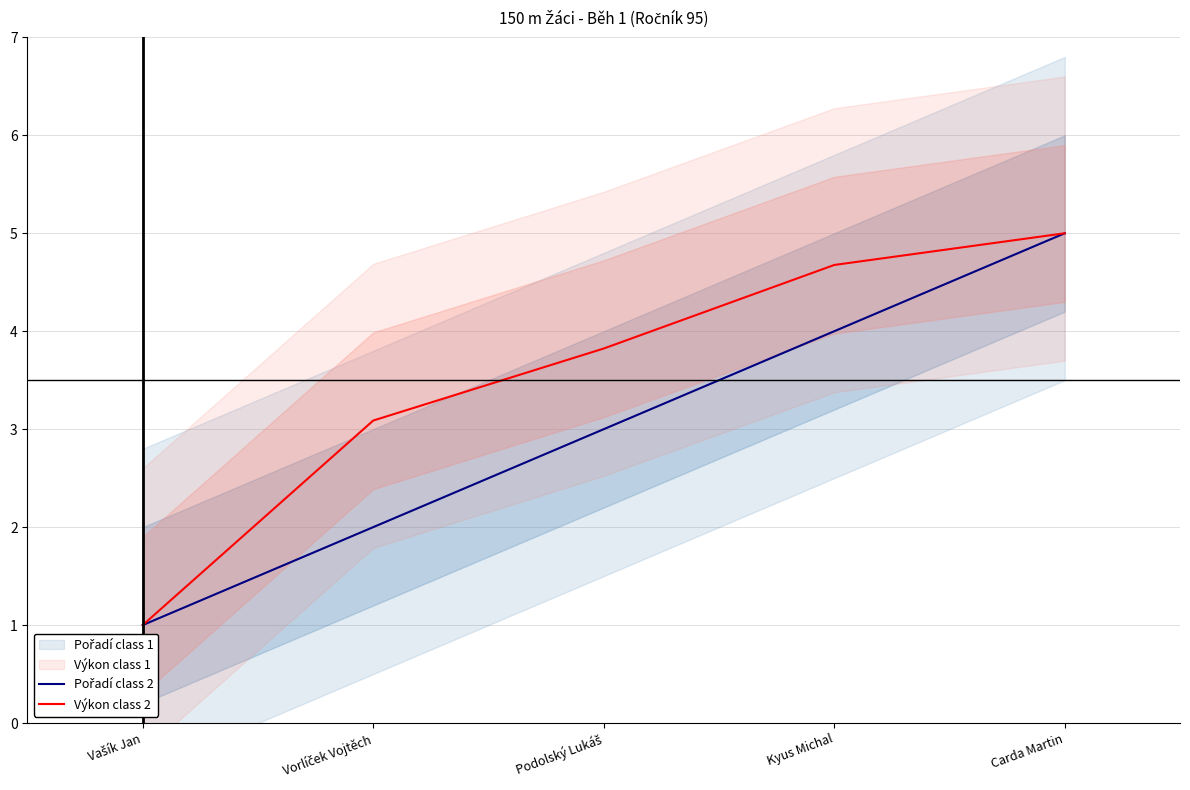

What position from the left is Kyus Michal?

4